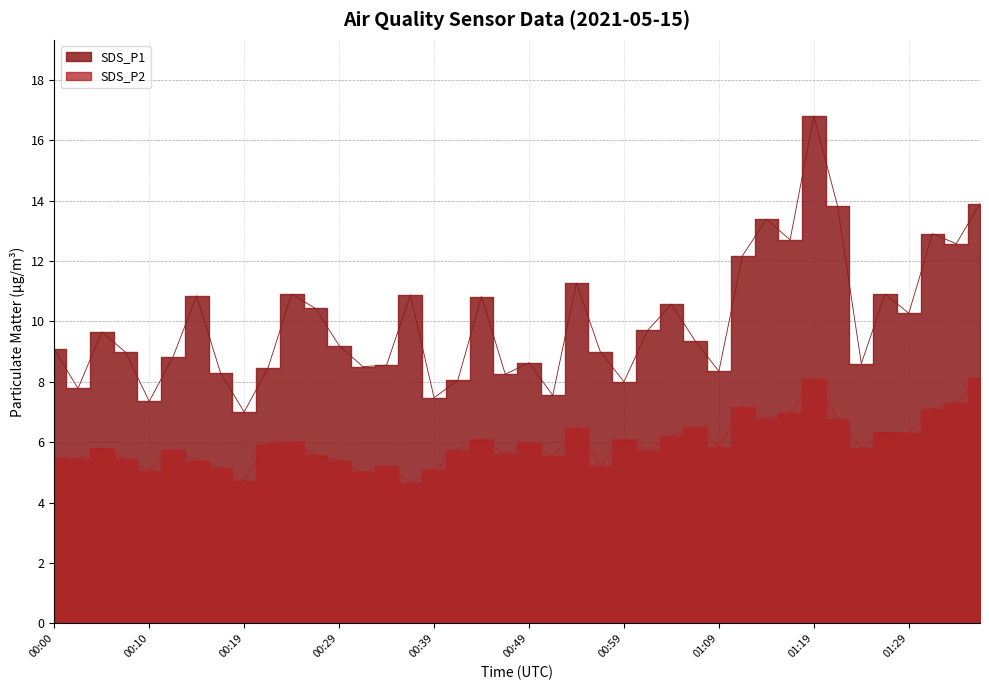

What is the label of the 16th point from the left?

00:37